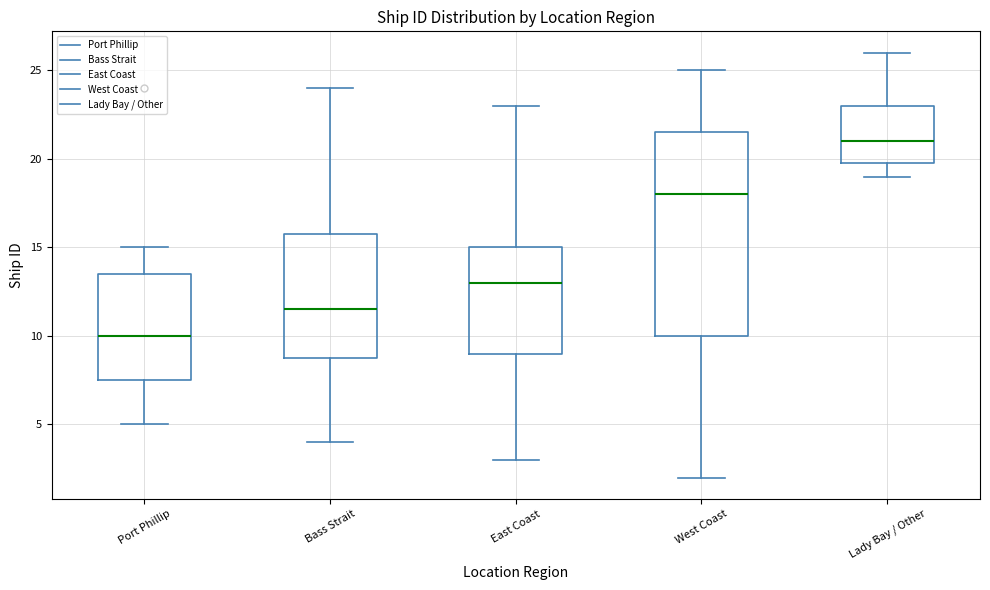

Which box's median line is the lowest?

Port Phillip